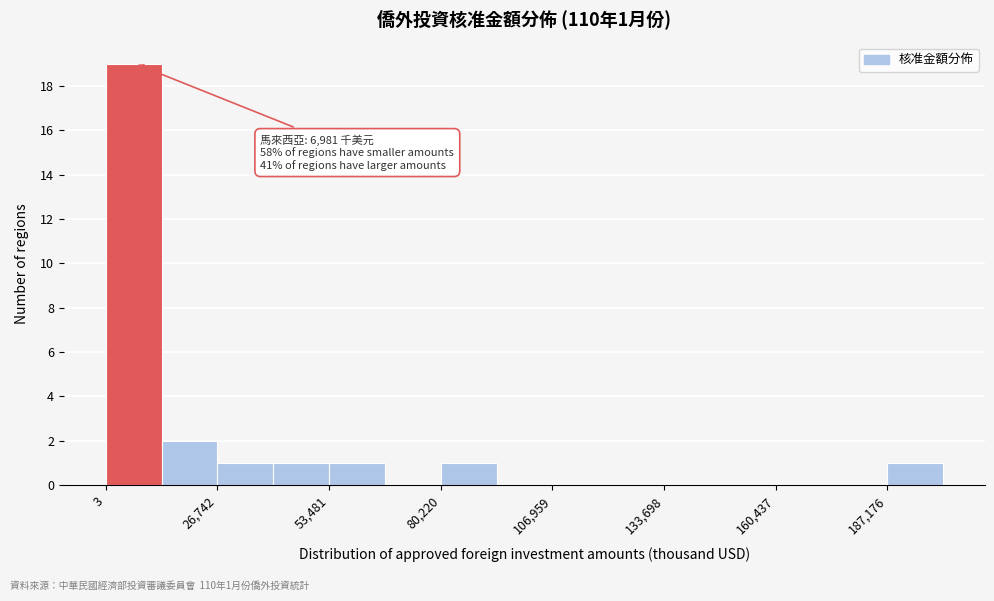

Around what value on the x-axis is the tallest bar? Give the approximate position of its centre, as read against the axis.

5000